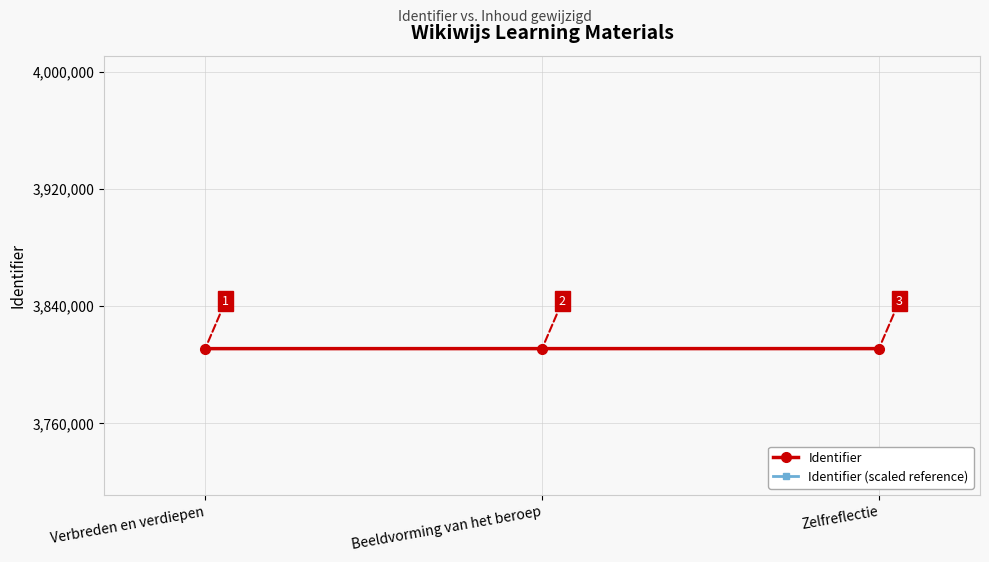

At which label does Identifier (scaled reference) first exceed 3696677?

Beeldvorming van het beroep